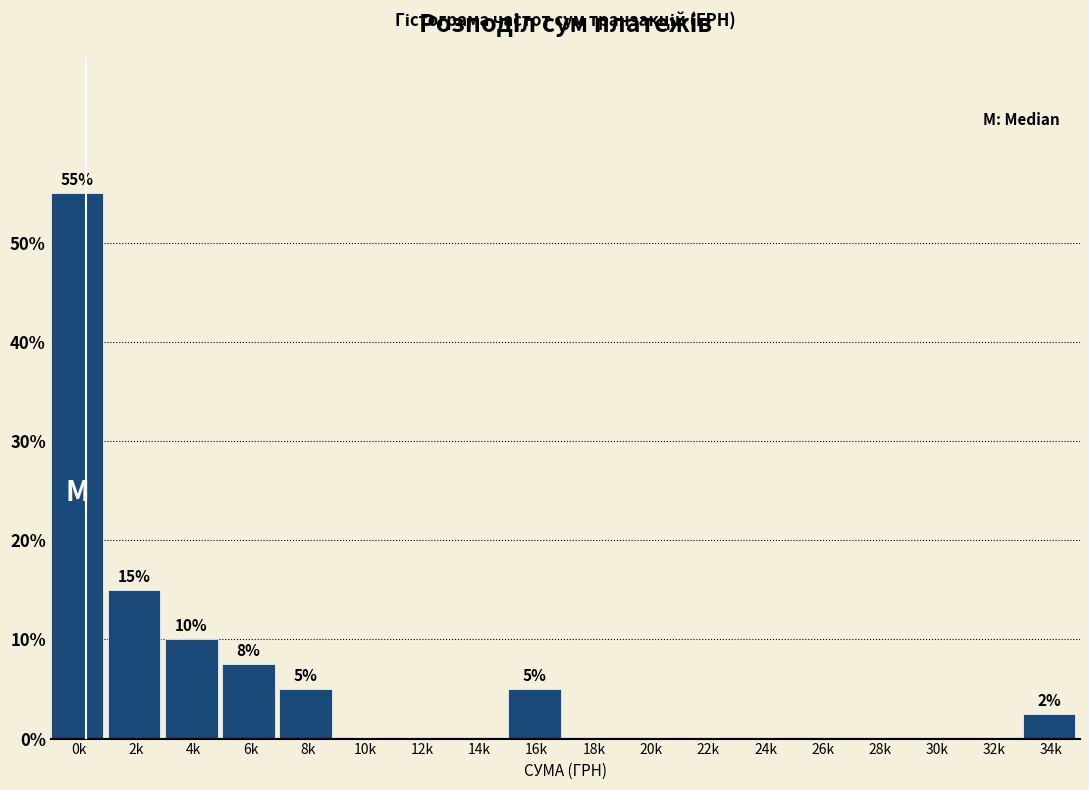

Reading left to right, what are all the values shown in this chart?

0k=55.0	2k=15.0	4k=10.0	6k=7.5	8k=5.0	10k=0.0	12k=0.0	14k=0.0	16k=5.0	18k=0.0	20k=0.0	22k=0.0	24k=0.0	26k=0.0	28k=0.0	30k=0.0	32k=0.0	34k=2.5